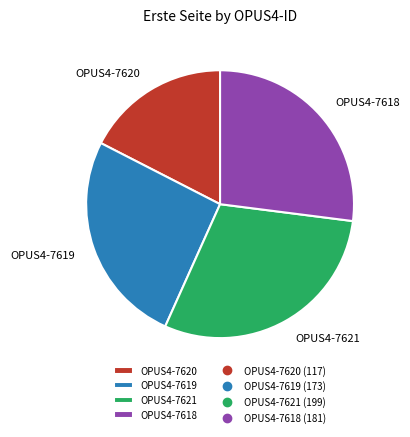

Rank the categories by value from lowest to highest.

OPUS4-7620, OPUS4-7619, OPUS4-7618, OPUS4-7621